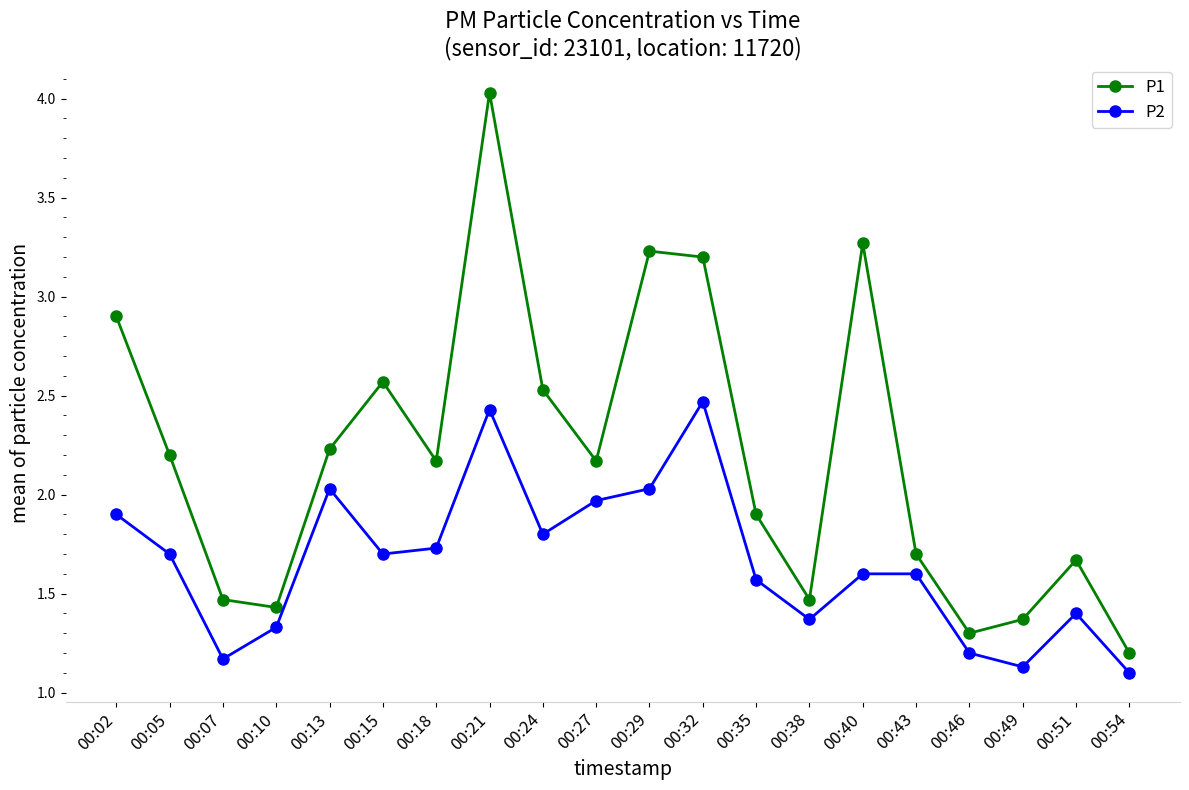

True or false: P2 and P1 intersect in this chart.

False